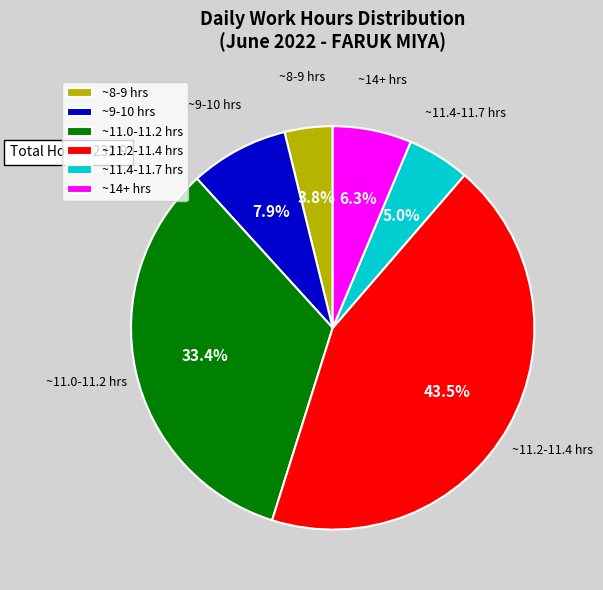

Which category has the biggest portion of the pie?

~11.2-11.4 hrs